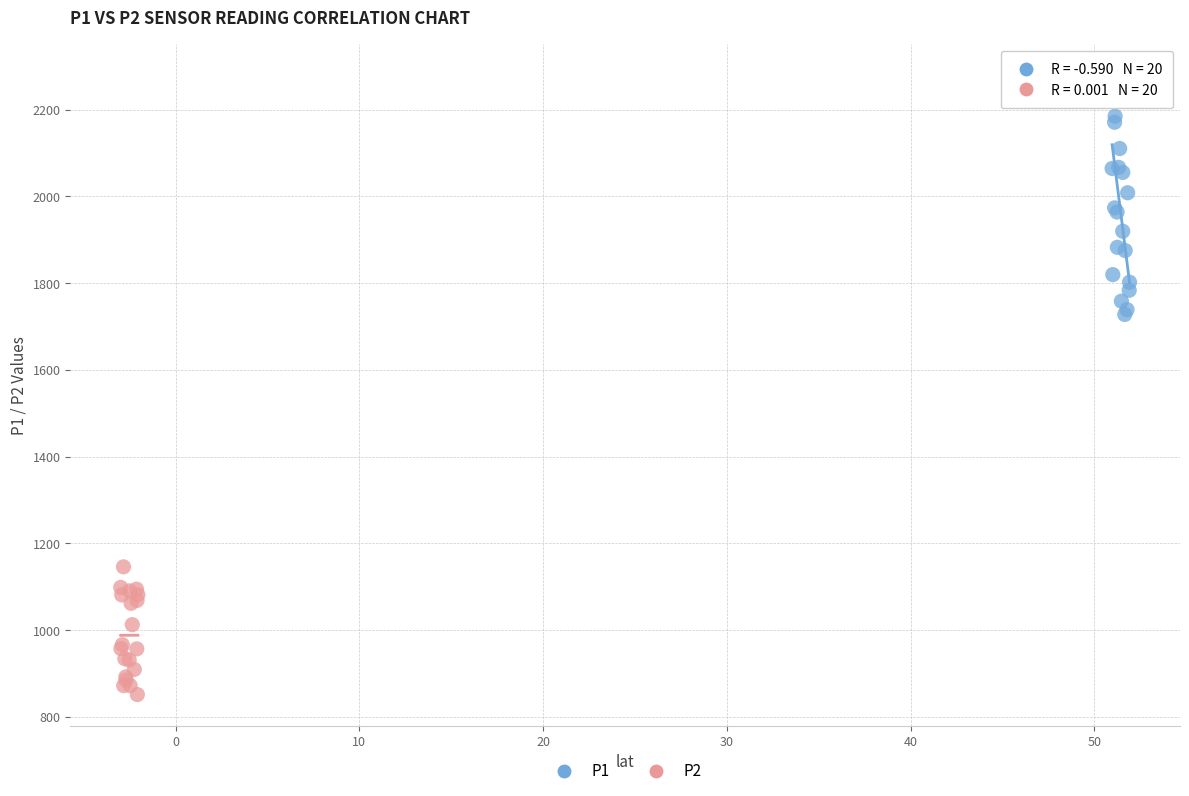

Which series reaches the maximum Y coordinate?

P1